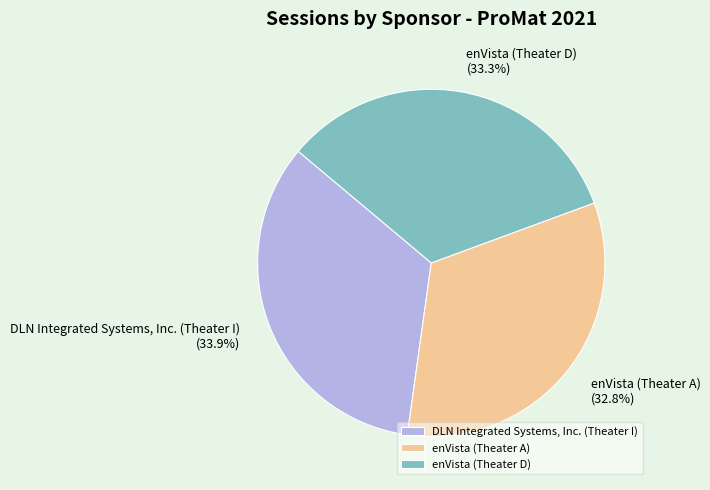

Approximately how many times larger is the value at enVista (Theater D) compared to enVista (Theater A)?

1.0